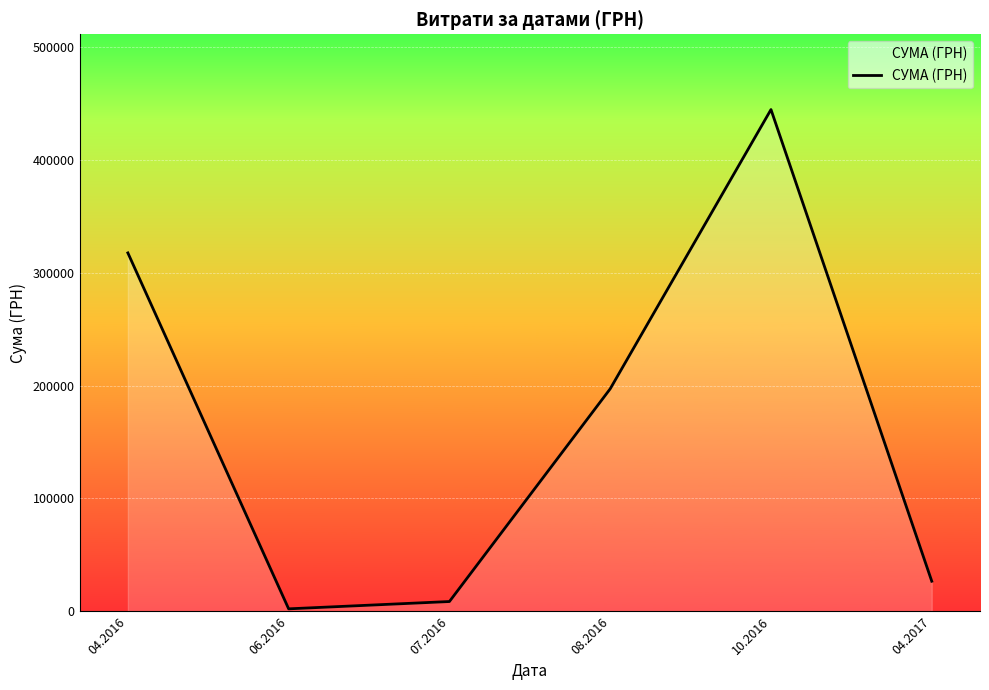

Rank the categories by value from highest to lowest.

10.2016, 04.2016, 08.2016, 04.2017, 07.2016, 06.2016